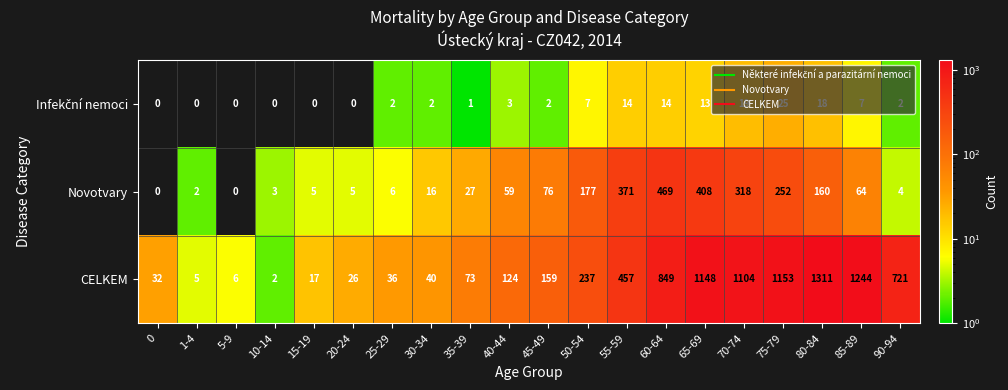

What is the average value of the CELKEM series?

437